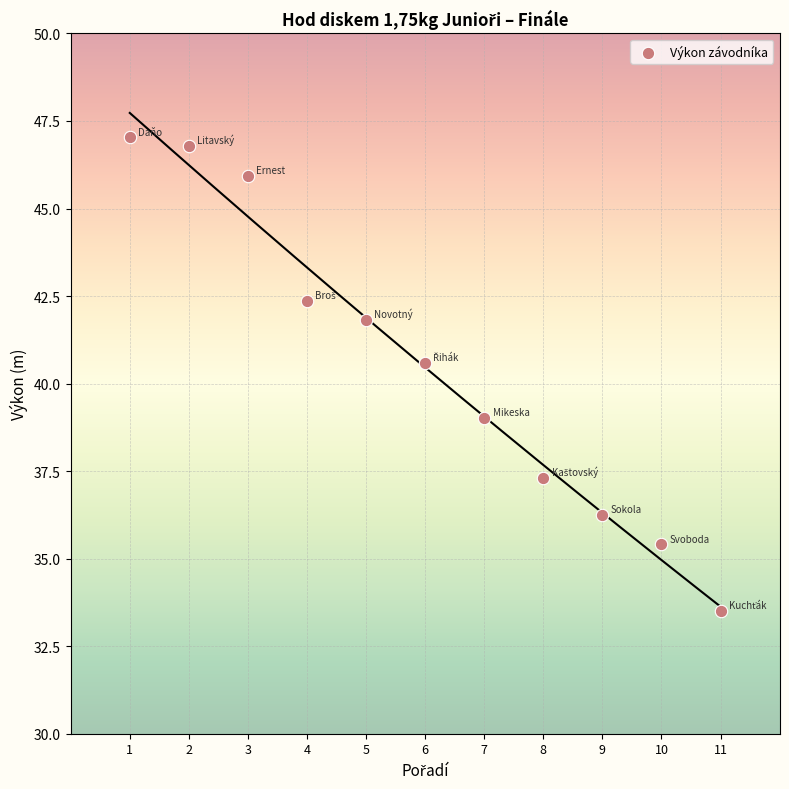

What is the average X value?

6.0